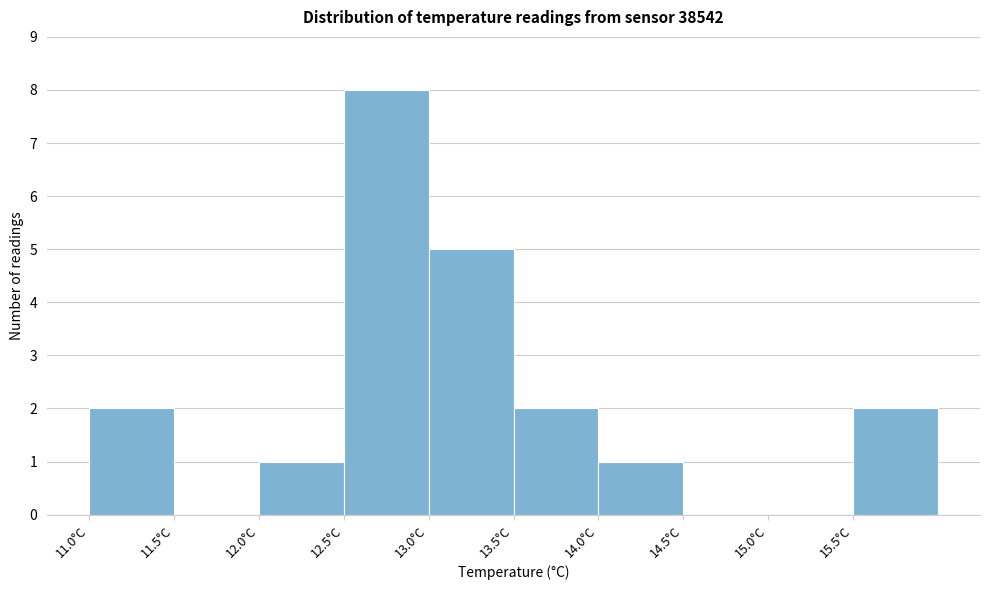

How tall is the bar that spans 12.0 to 12.5 on the x-axis? The values are not printed on the chart, so give them approximately, as read against the axis.

1